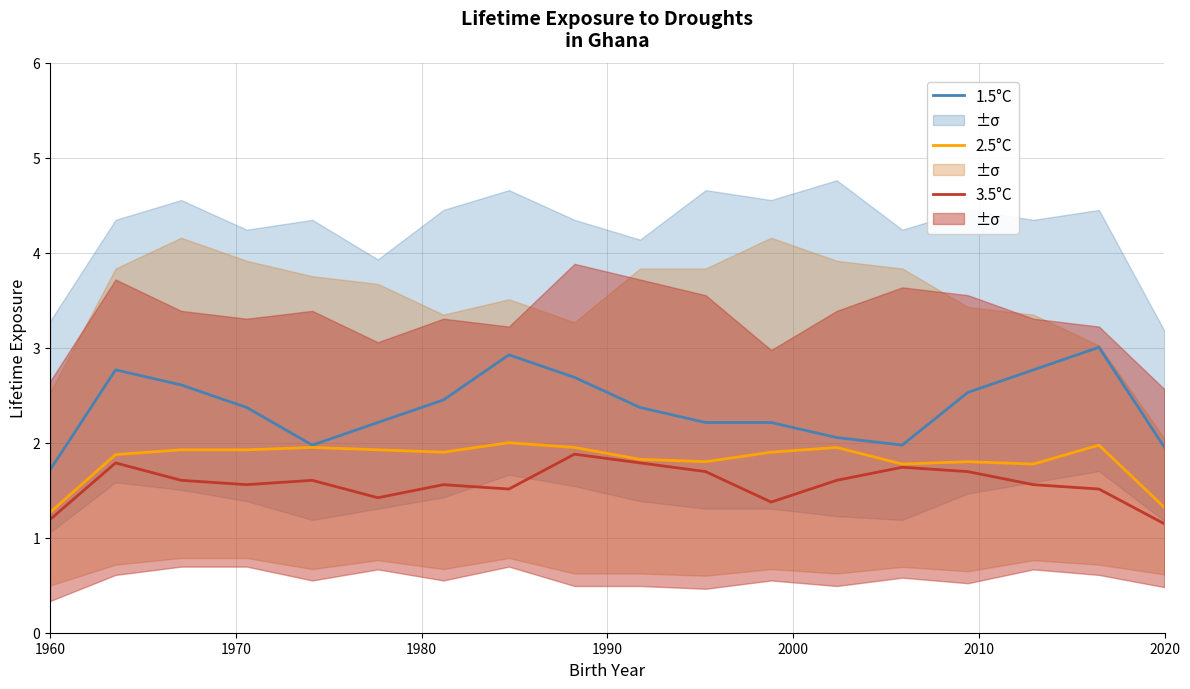

Reading left to right, extract all data points from this chart.

1.5°C: 1.7	2.8	2.6	2.4	2.0	2.2	2.4	2.9	2.7	2.4	2.2	2.2	2.1	2.0	2.5	2.8	3.0	1.9
2.5°C: 1.3	1.9	1.9	1.9	1.9	1.9	1.9	2.0	2.0	1.8	1.8	1.9	1.9	1.8	1.8	1.8	2.0	1.3
3.5°C: 1.2	1.8	1.6	1.6	1.6	1.4	1.6	1.5	1.9	1.8	1.7	1.4	1.6	1.7	1.7	1.6	1.5	1.1